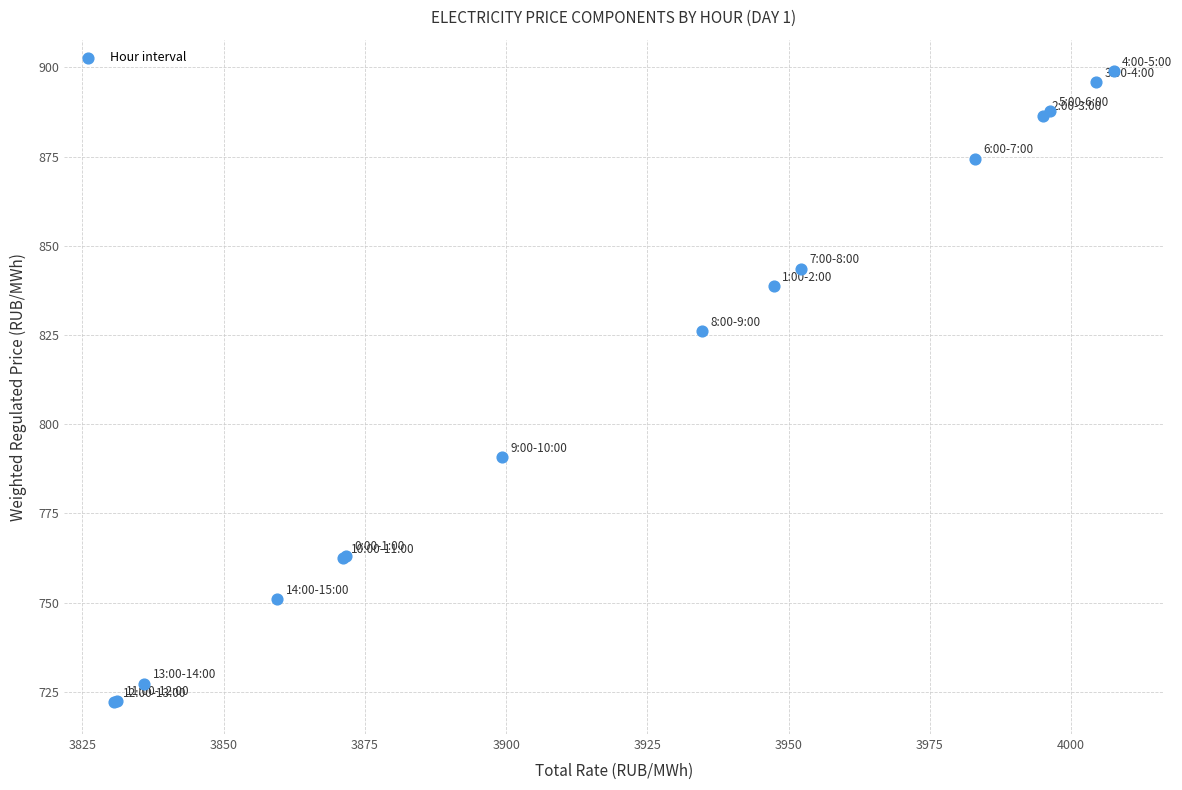

What Y value in the scatter plot is closest to 810?

826.0